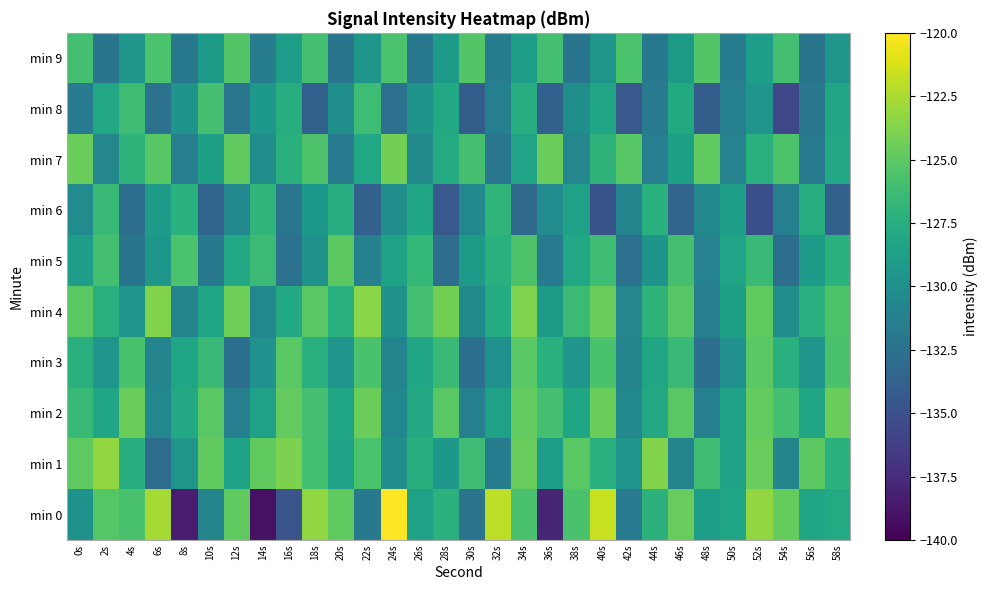

Between 28s and 34s, which is larger?

34s